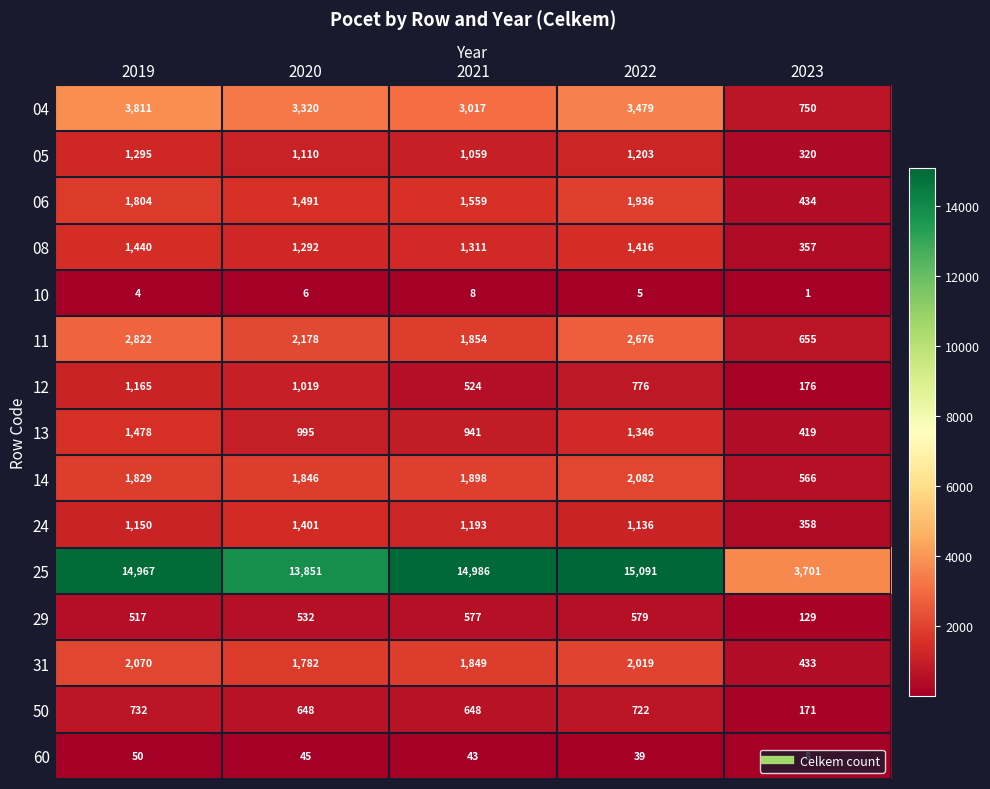

What is the sum of all 25 values?

62596